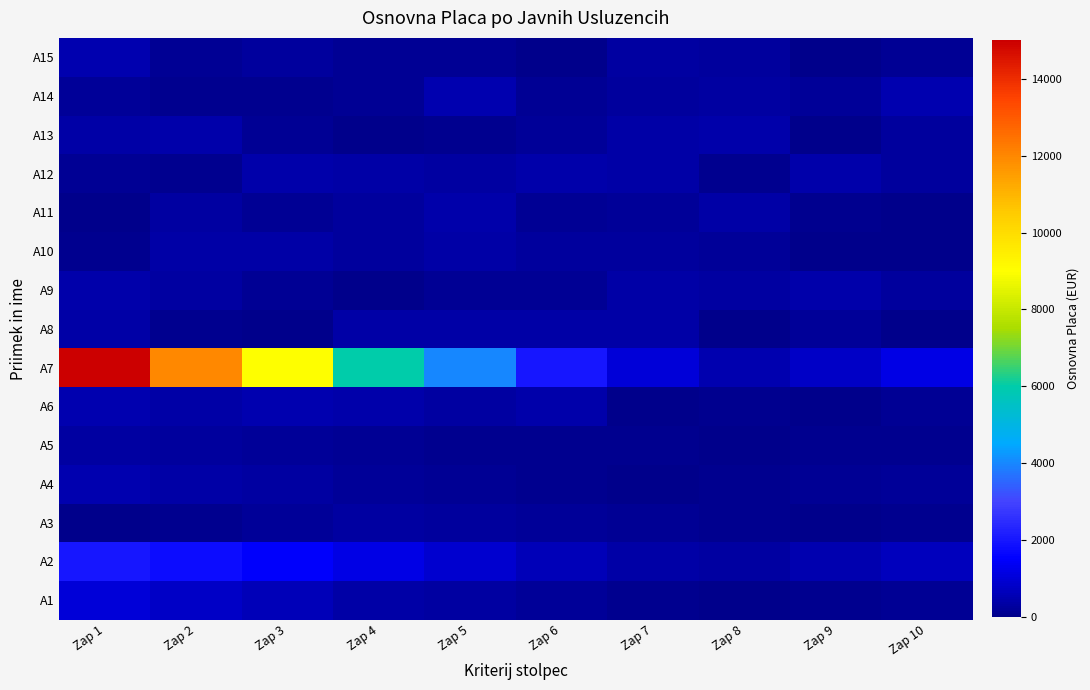

What is the difference between the highest and lowest values at Zap 3?

8997.2